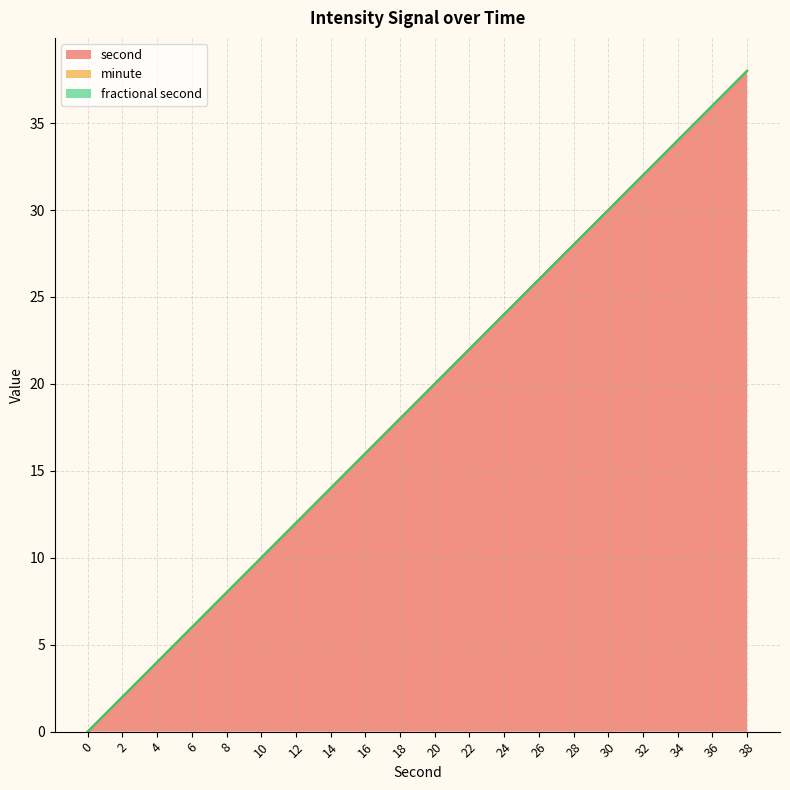

Which series has the largest total across all categories?

second